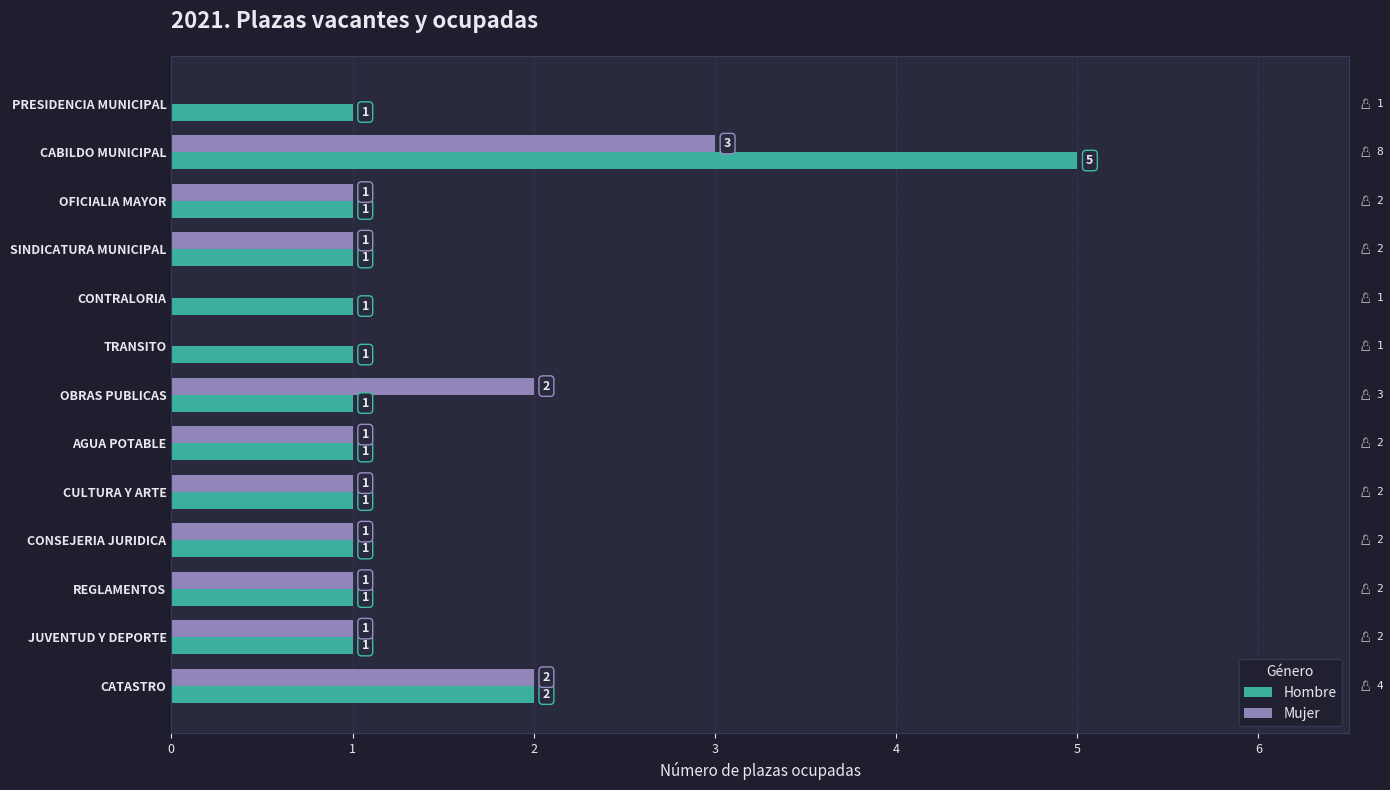

What is the greatest value displayed?

5